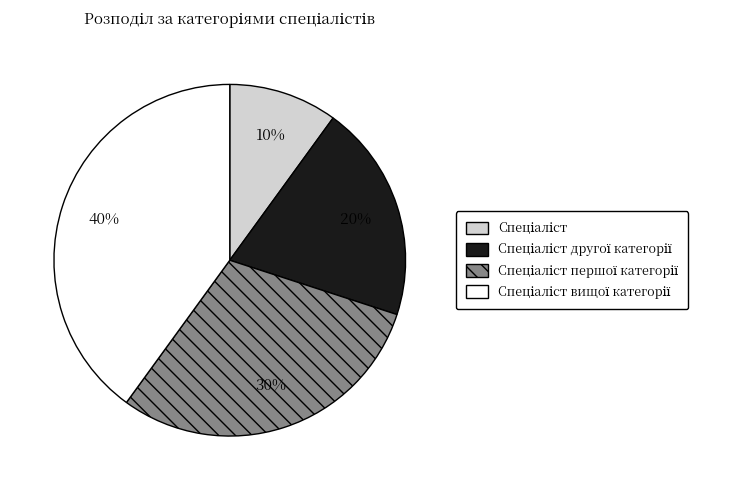

Does any single category account for the majority?

No